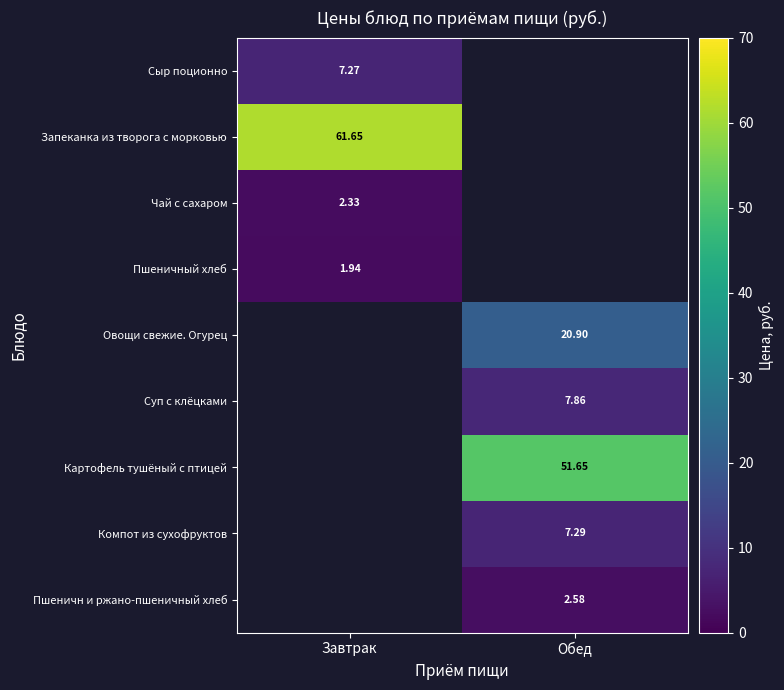

Is the value of Чай с сахаром at Завтрак greater than the value of Компот из сухофруктов at Обед?

No